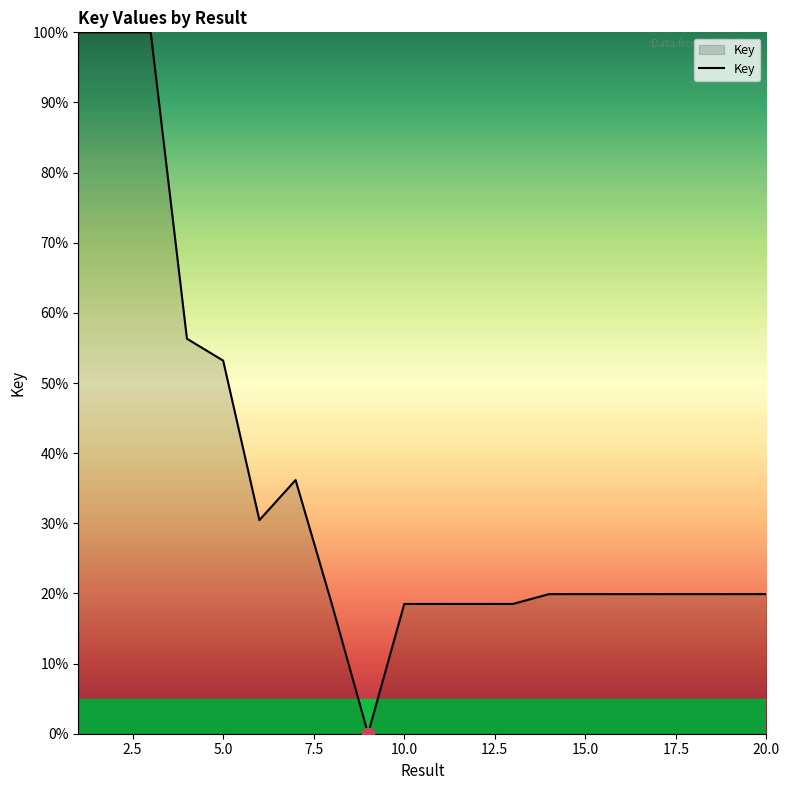

What is the greatest value displayed?

100.0